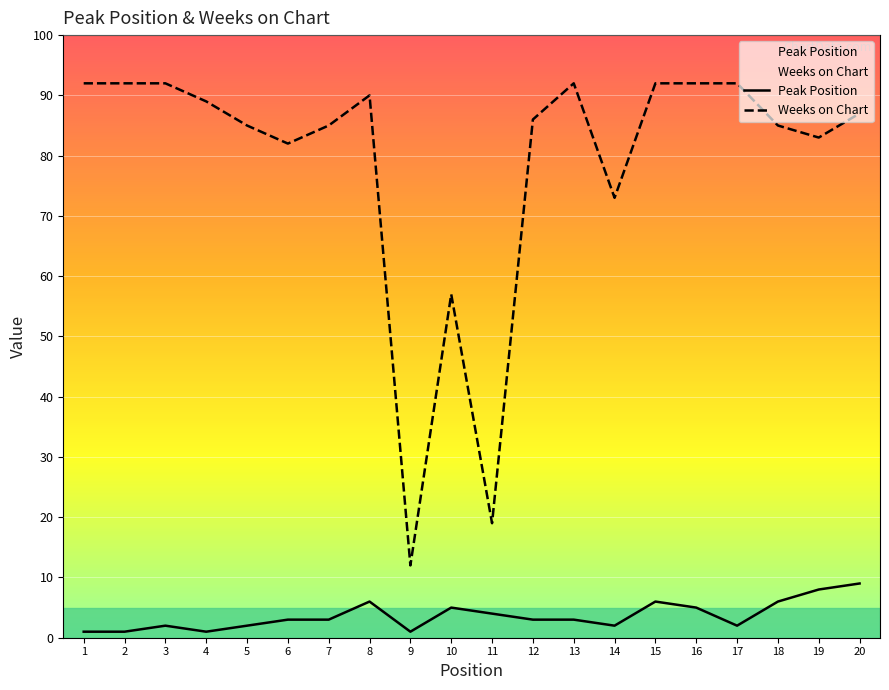

What is the average value of the Peak Position series?

4